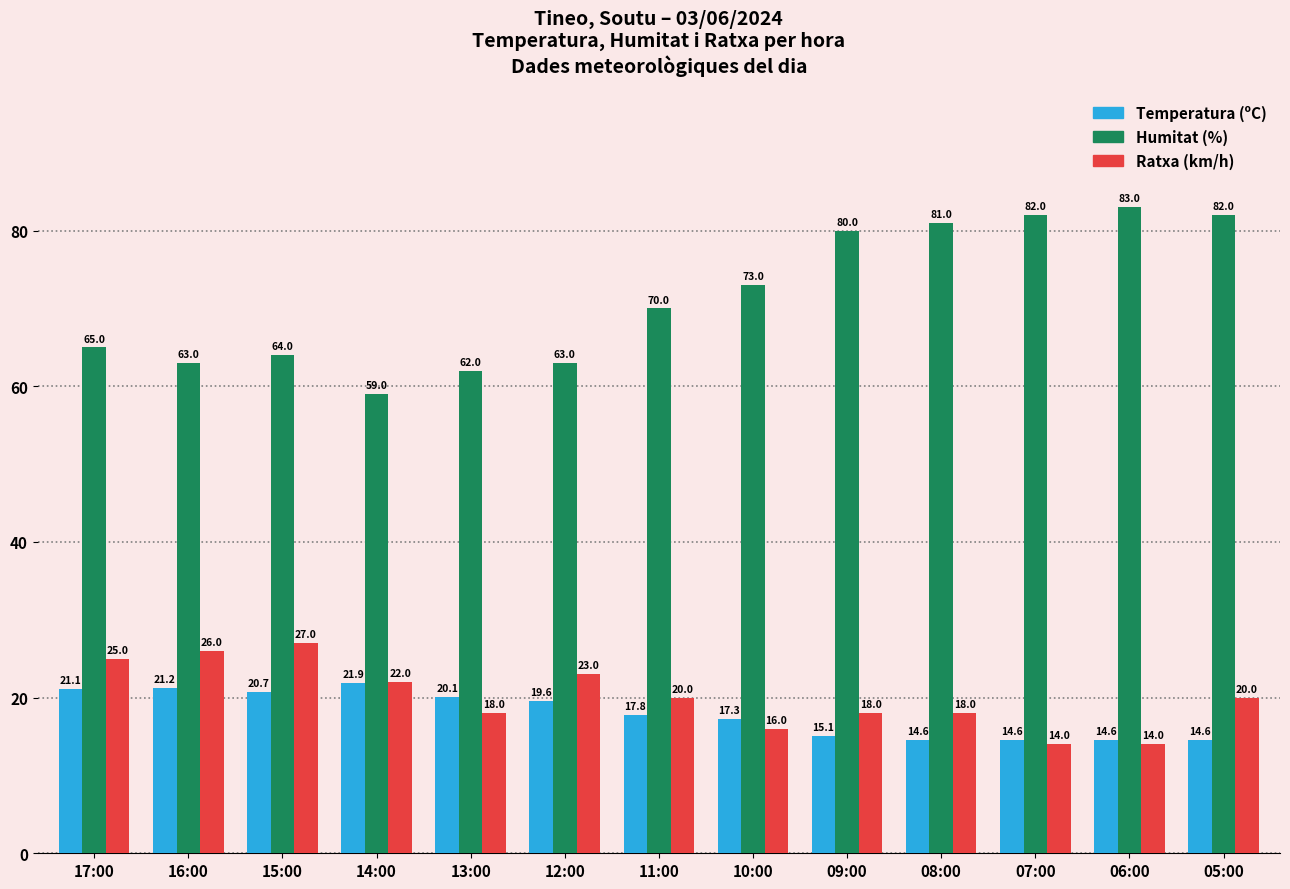

What is the difference between the maximum and minimum values in the Temperatura (ºC) series?

7.3